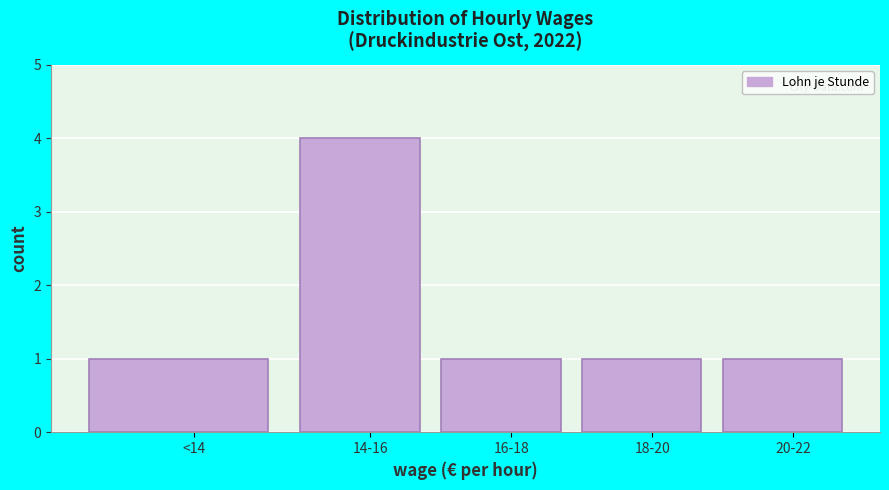

Reading left to right, transcribe all the data shown in this chart.

<14=1	14-16=4	16-18=1	18-20=1	20-22=1